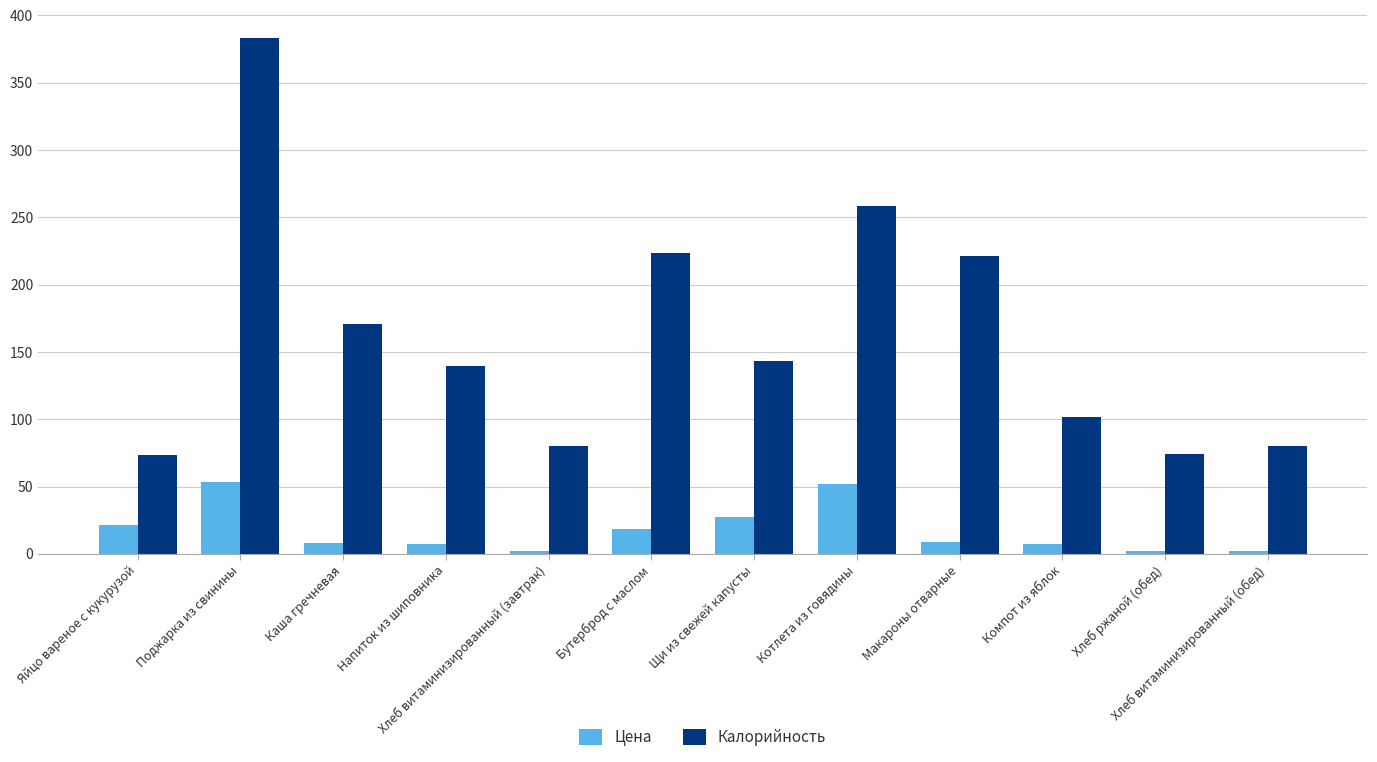

What is the spread (max minus min) of values at Щи из свежей капусты?

115.4